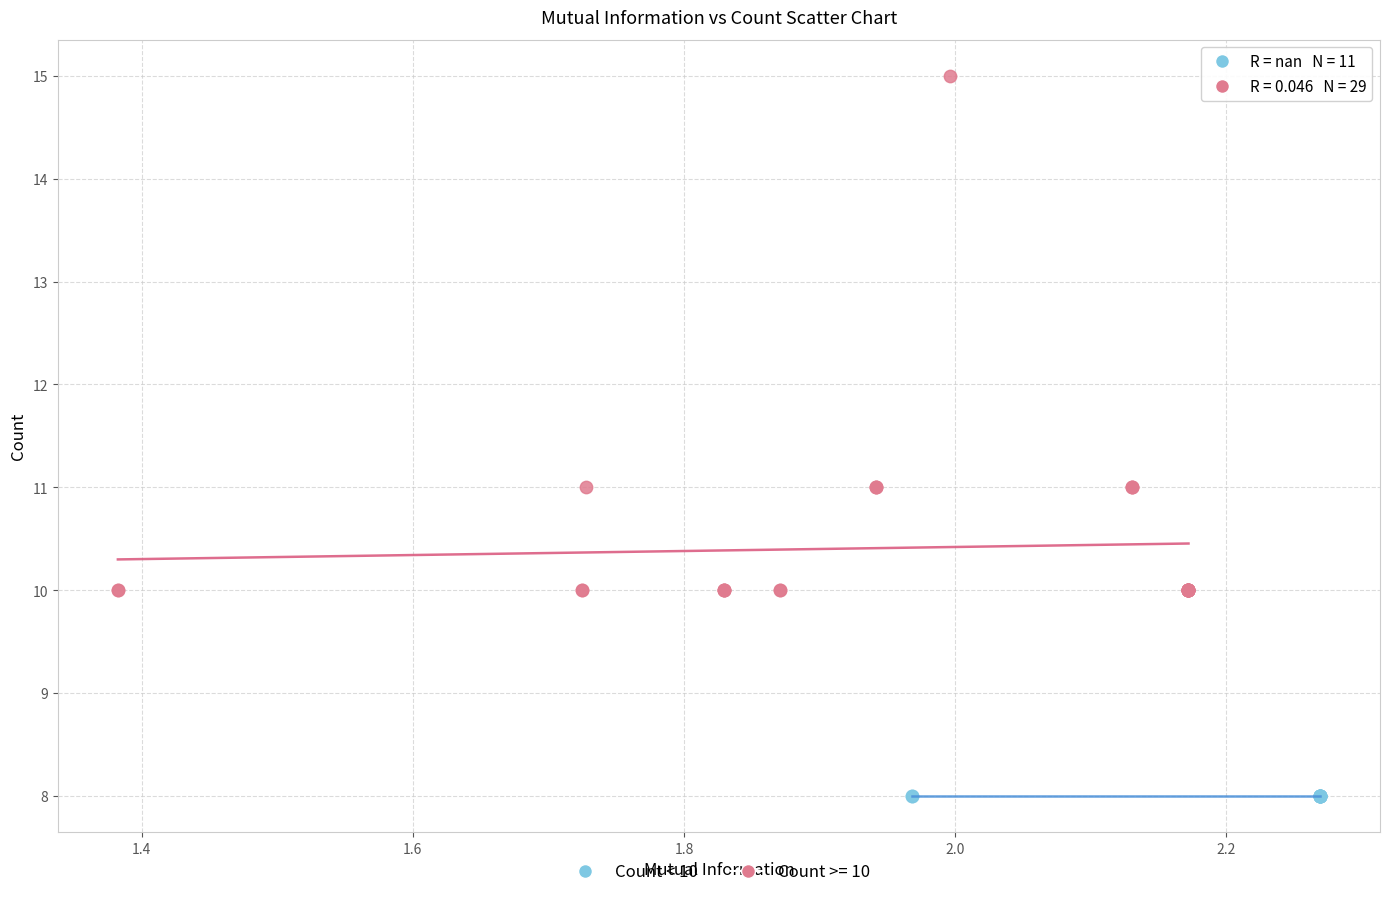

Which series reaches the maximum Y coordinate?

Count >= 10